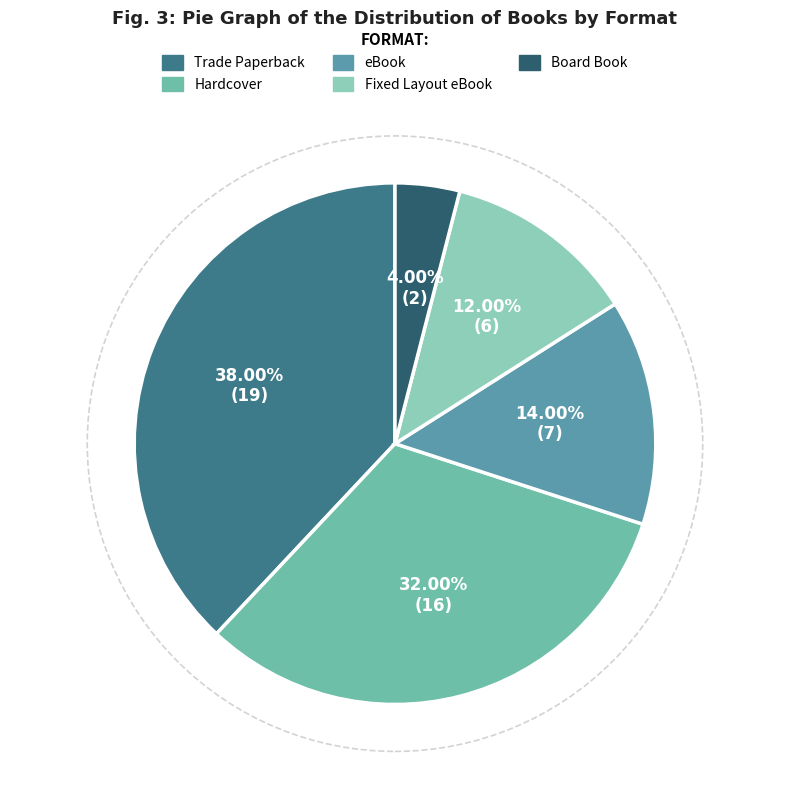

What is the change in value from eBook to Board Book?

-5